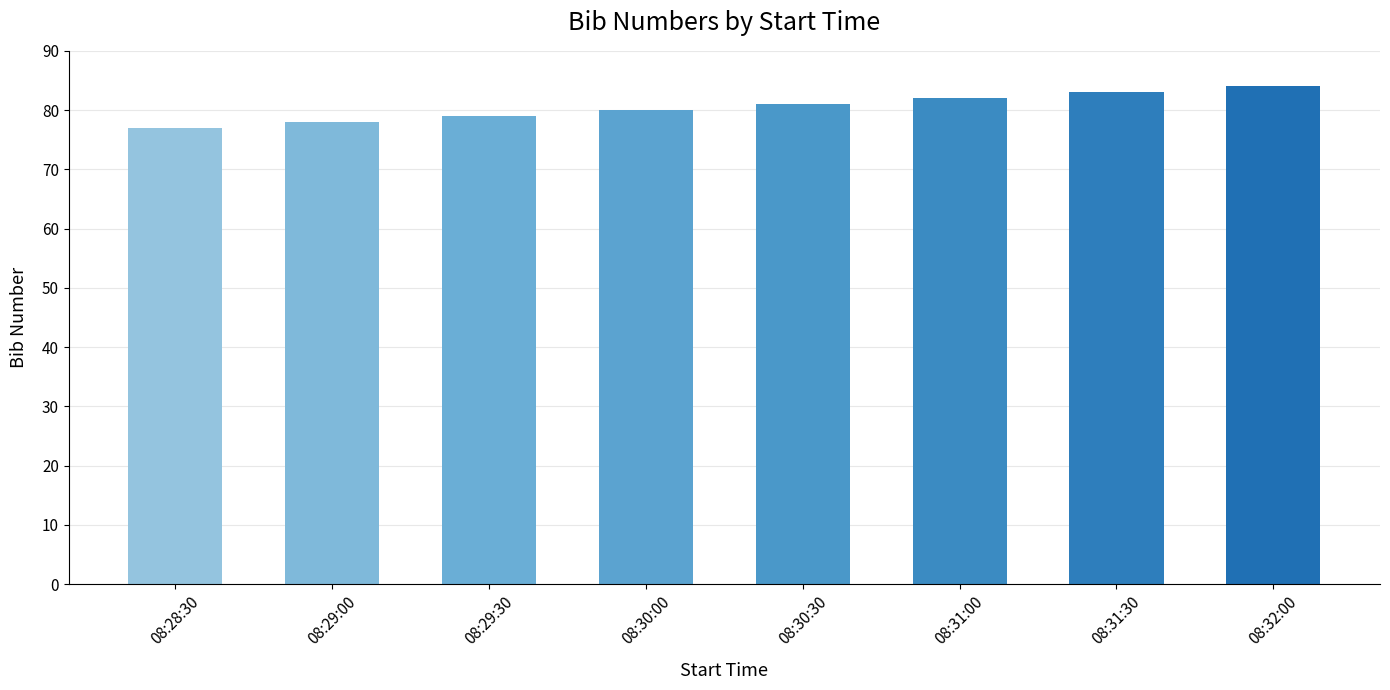

At which label is the value closest to 80?

08:30:00